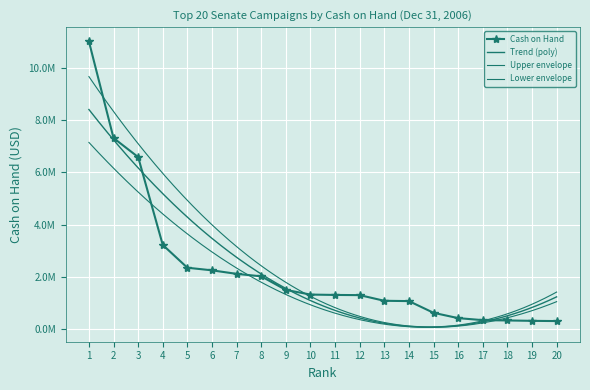

Reading right to left, list all the values displayed in this chart.

300500	308660	324245	335974	412993	617077	1066204	1077665	1294901	1302036	1316224	1495343	2015853	2110478	2245537	2345102	3220232	6588065	7317742	11021087